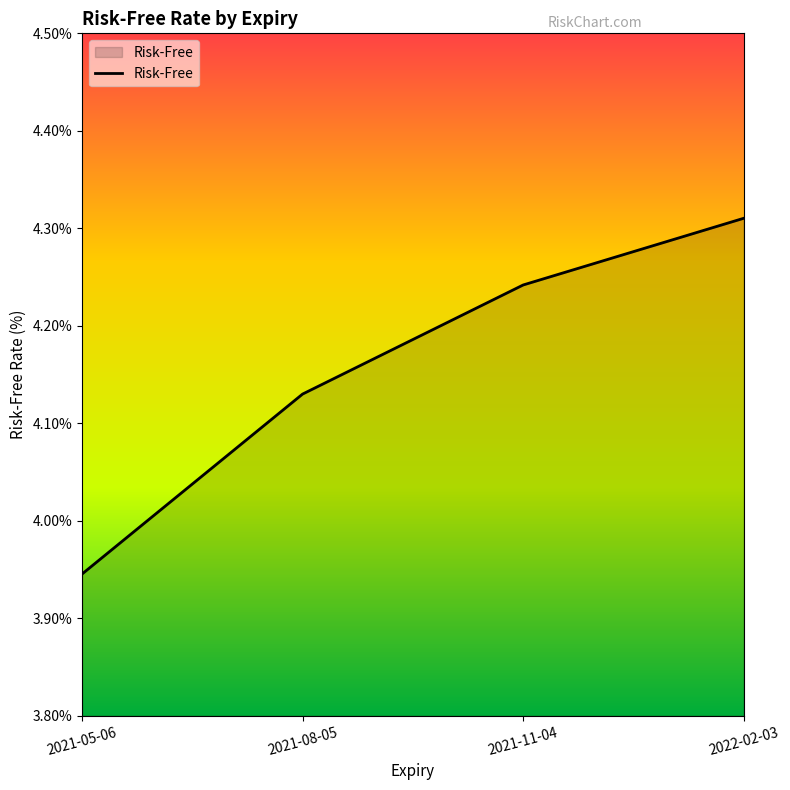

Approximately how many times larger is the value at 2022-02-03 compared to 2021-05-06?

1.1